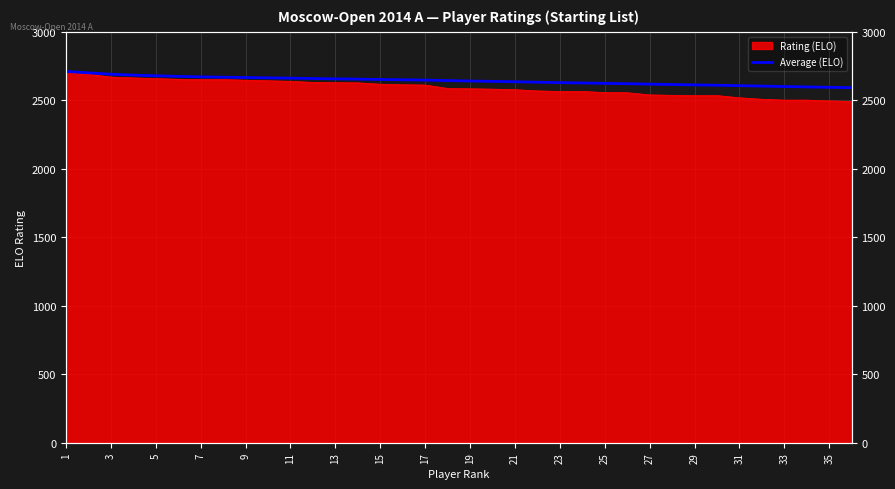

Which category has the highest value across all series?

1